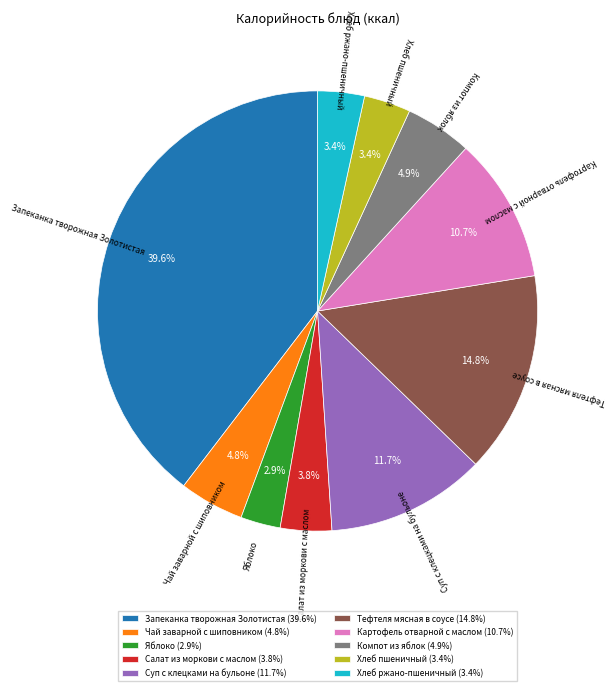

To the nearest percent, what portion does Компот из яблок represent?

5%